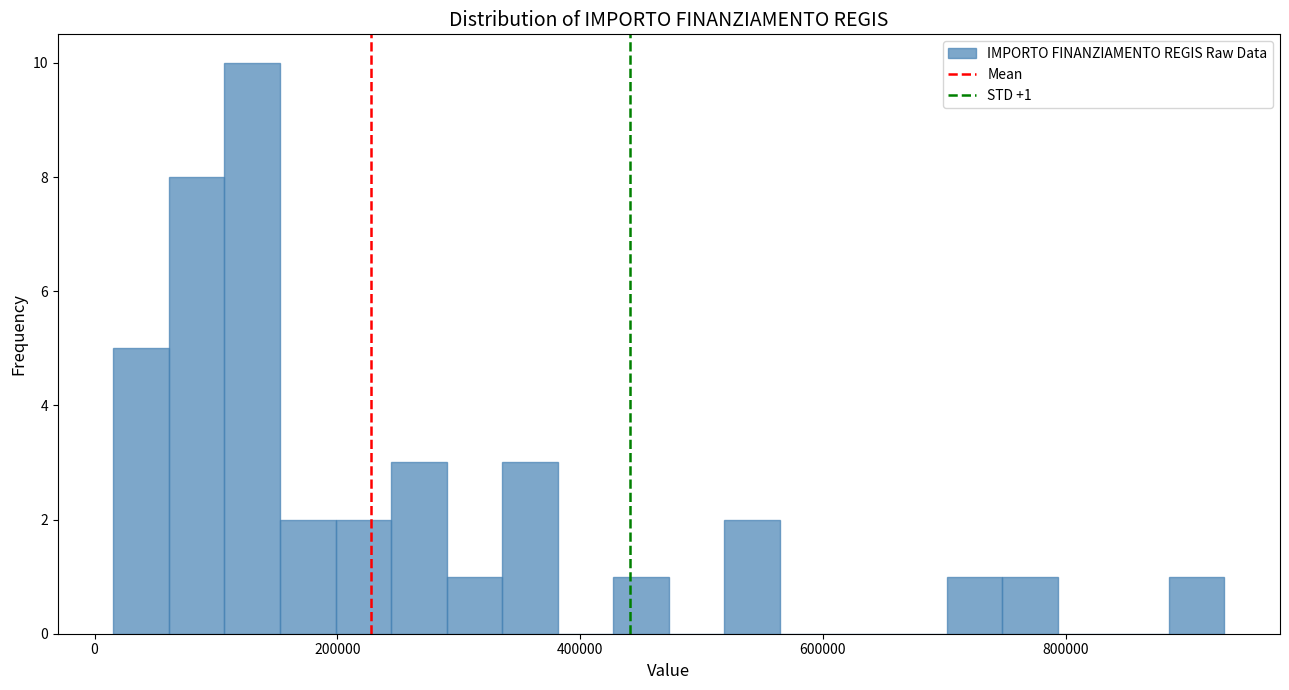

Around what value on the x-axis is the tallest bar? Give the approximate position of its centre, as read against the axis.

120000